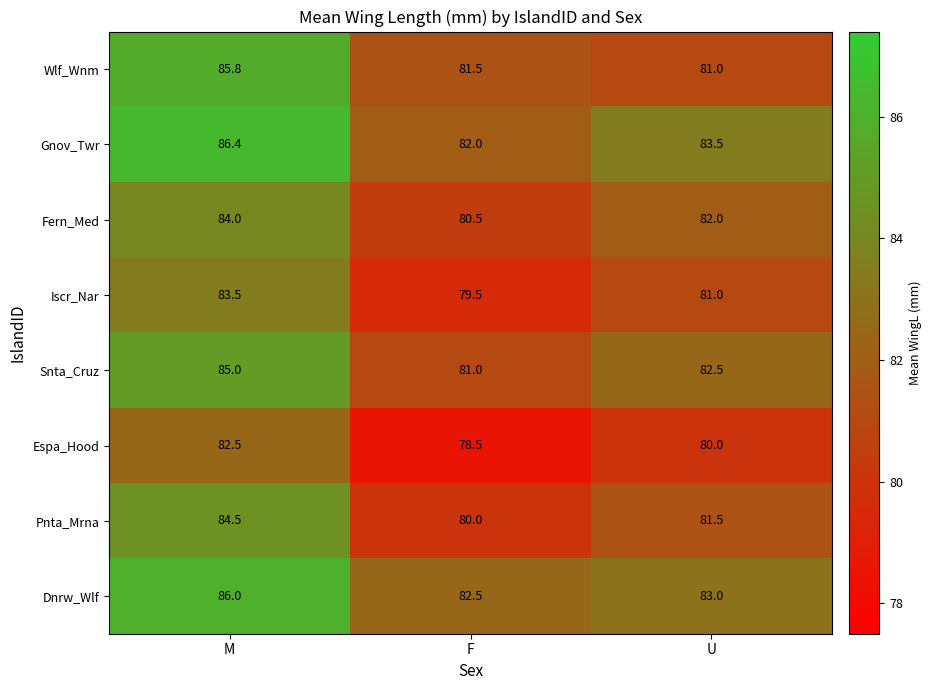

Which series has the largest total across all categories?

Gnov_Twr